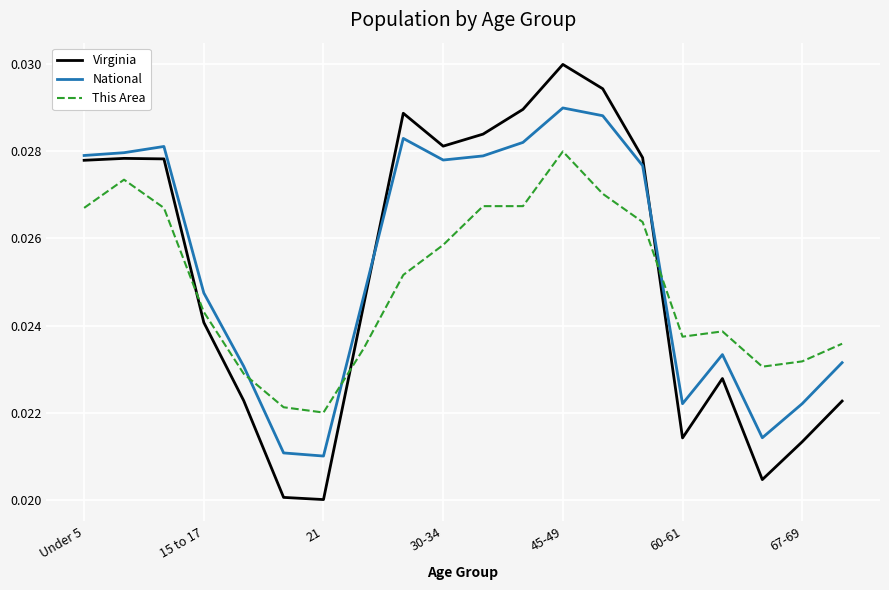

List the series in order of their peak value, lowest first.

This Area, National, Virginia